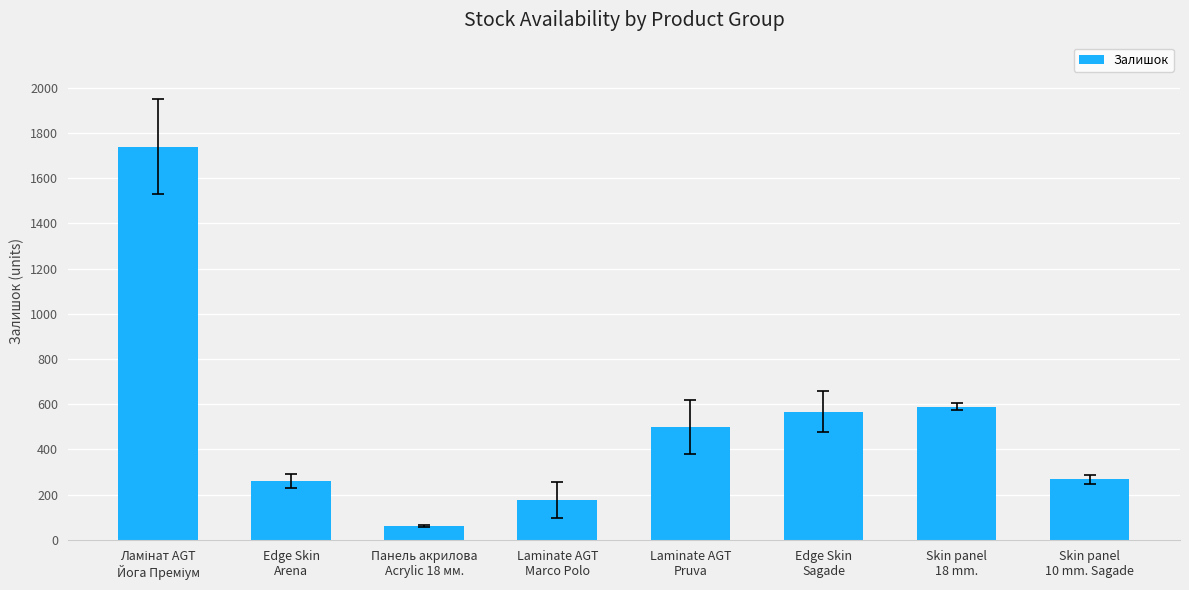

Between Laminate AGT
Marco Polo and Skin panel
18 mm., which is larger?

Skin panel
18 mm.